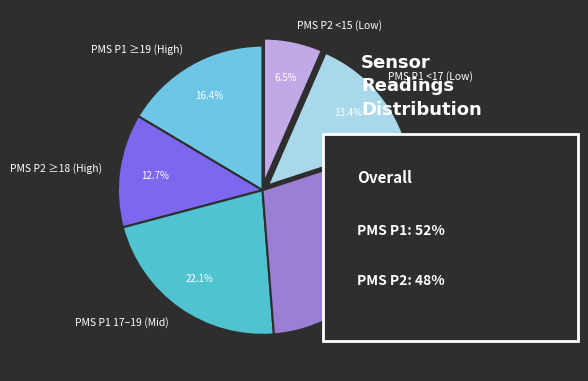

How many segments does this pie chart have?

6